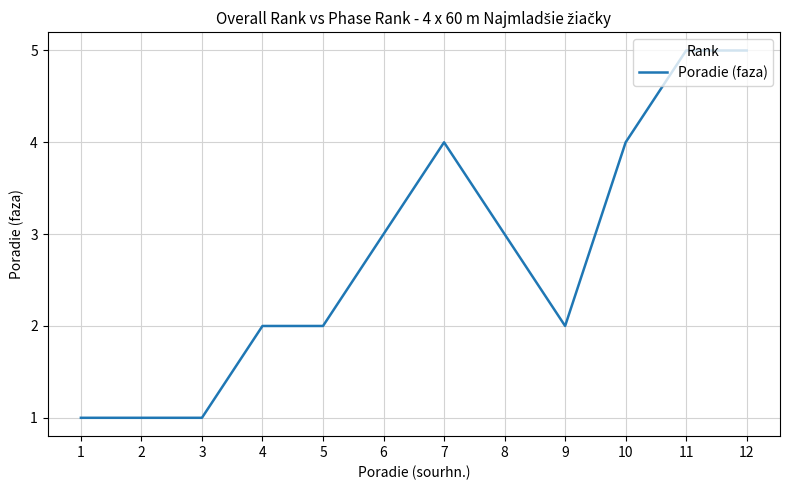

What is the difference between the maximum and minimum values?

4